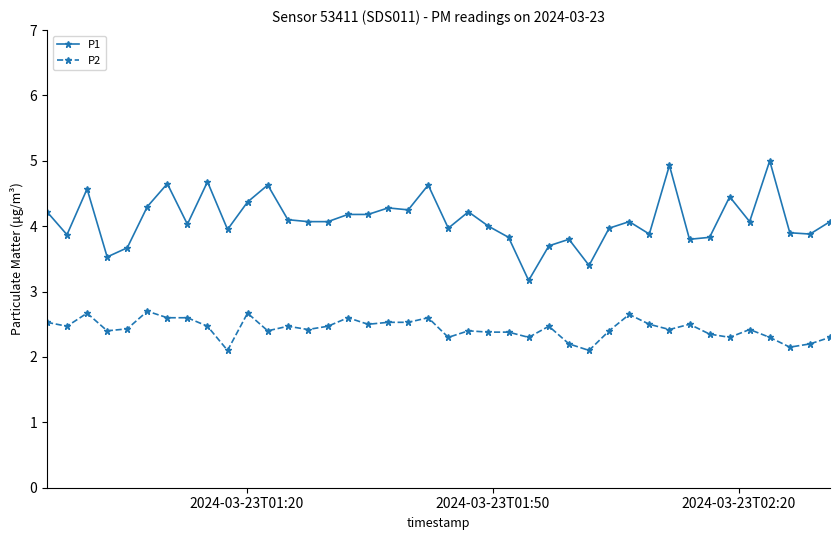

What is the greatest value displayed?

5.0